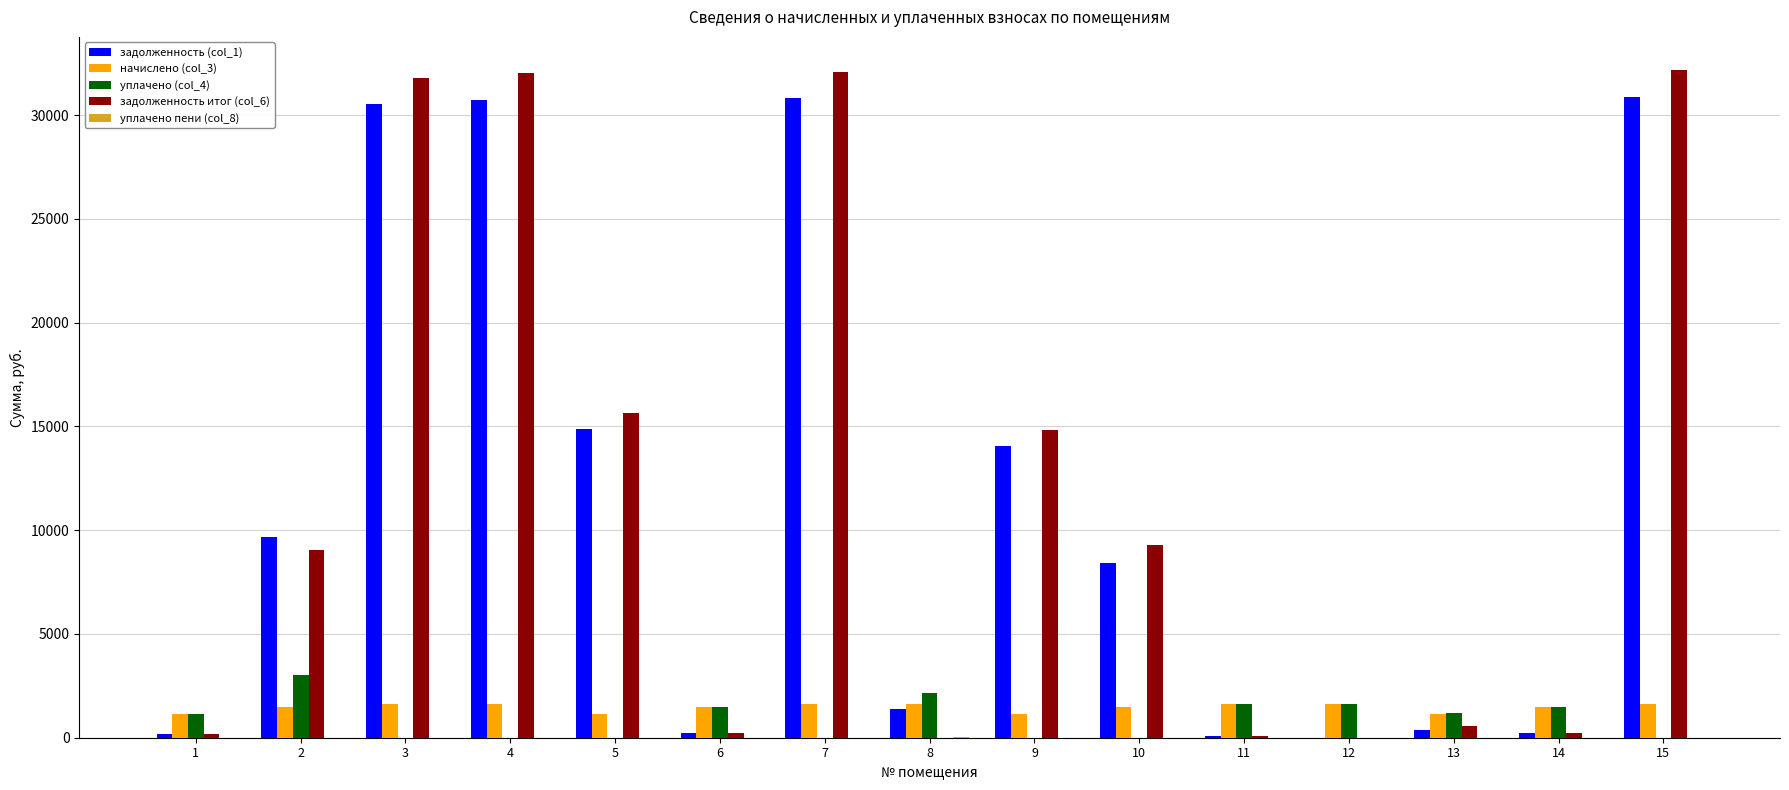

At which label is задолженность (col_1) closest to 15438?

5